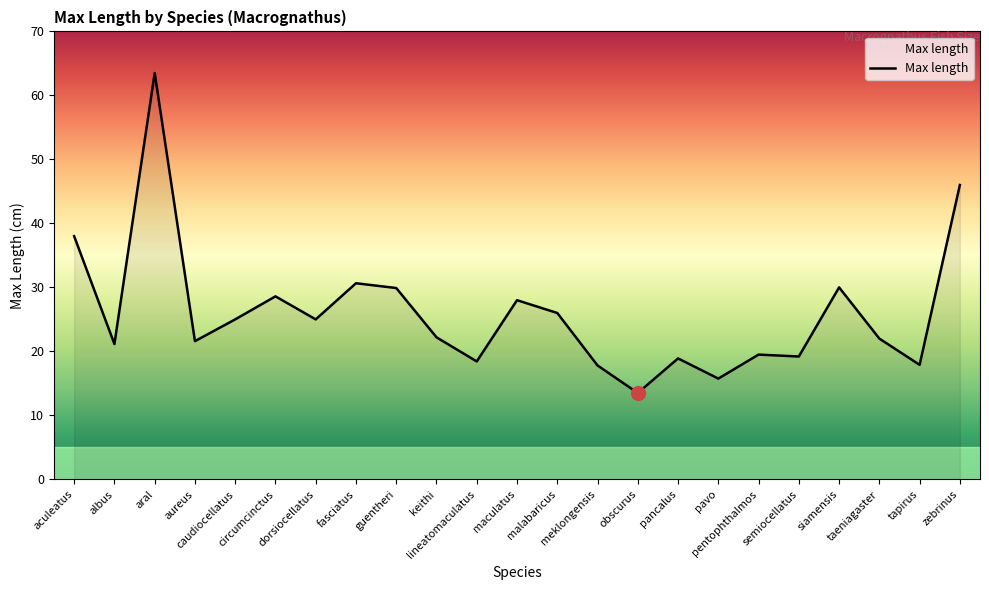

The value at keithi is 34.3. True or false?

False